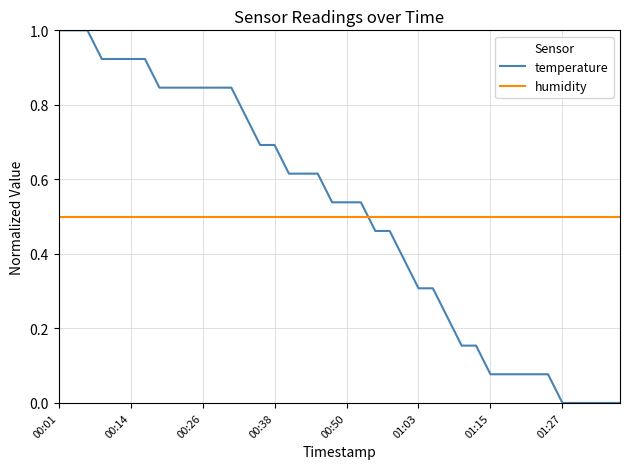

What is the greatest value displayed?

1.0